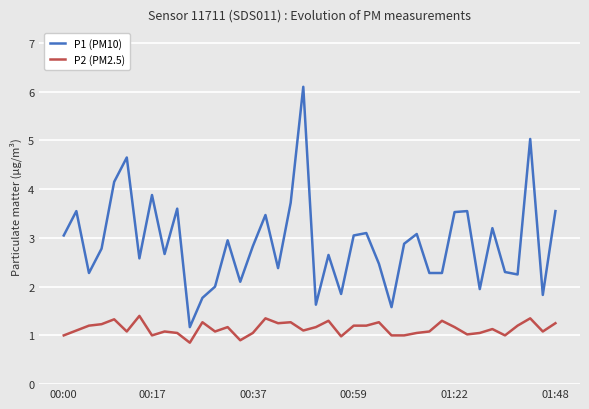

What is the difference between the maximum and minimum values in the P1 (PM10) series?

4.9